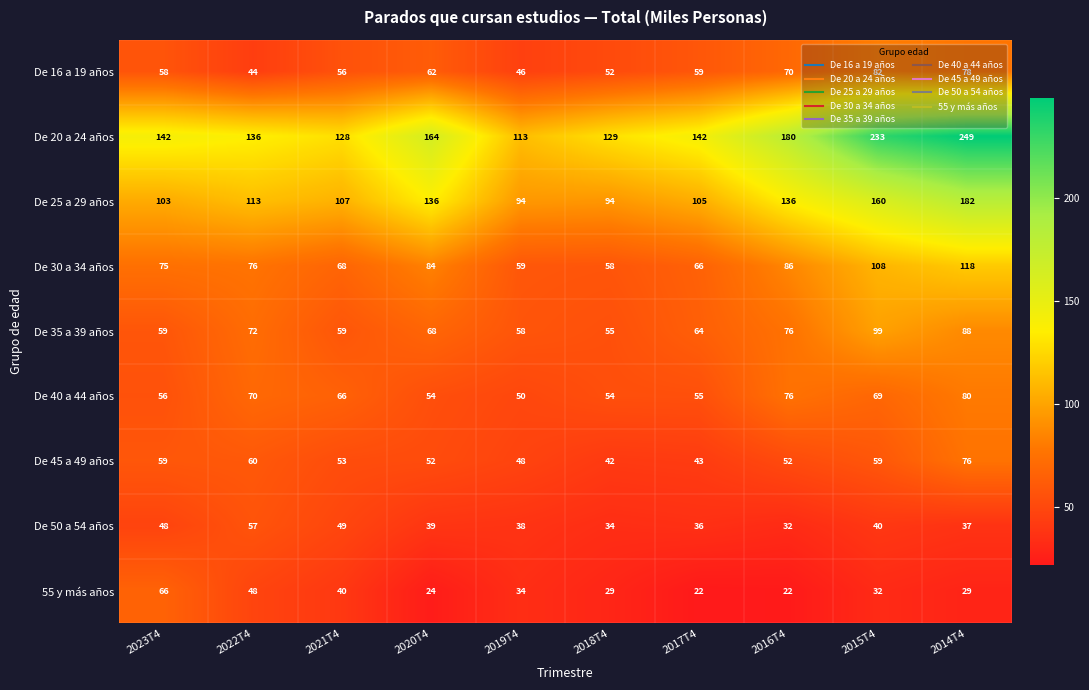

Is it true that De 20 a 24 años equals 65 at 2018T4?

False